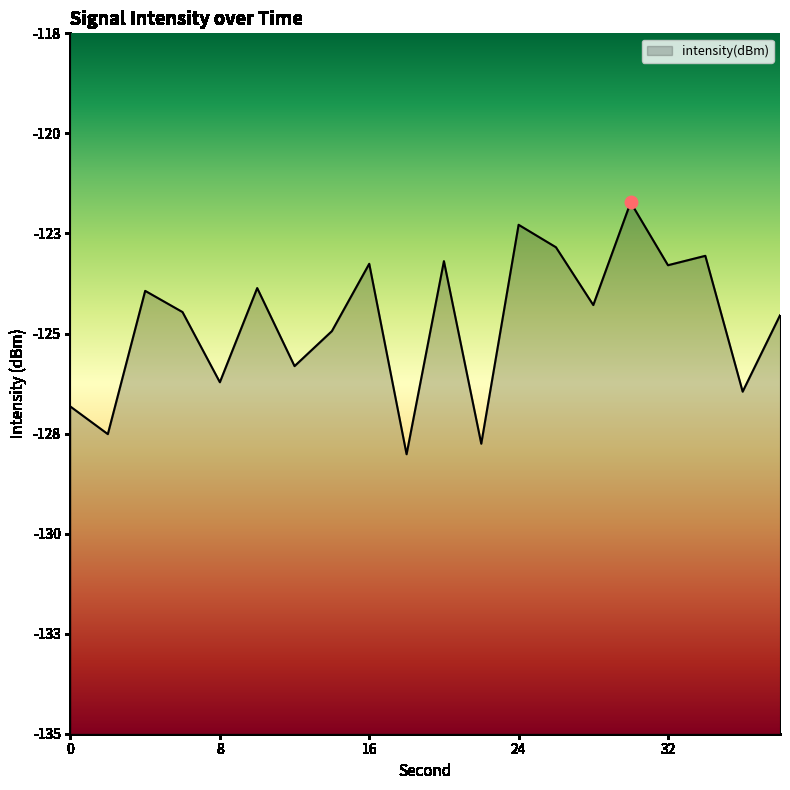

What is the change in value from 30 to 36?

-4.6